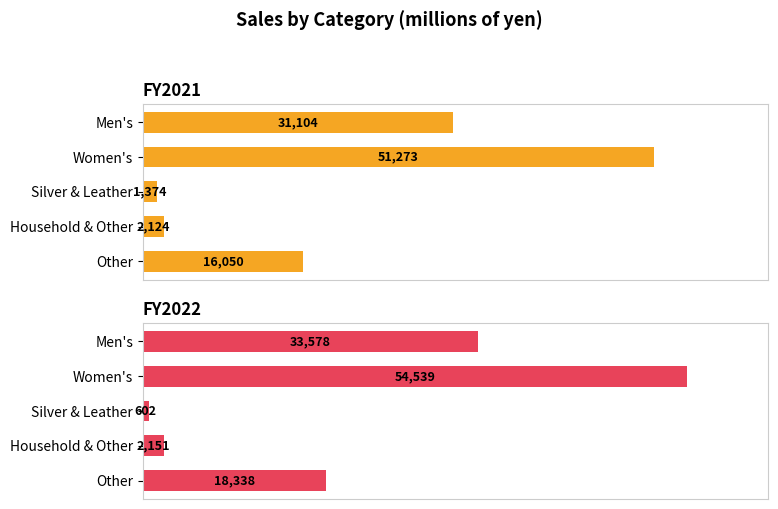

What is the difference between the highest and lowest values at Other?

2288